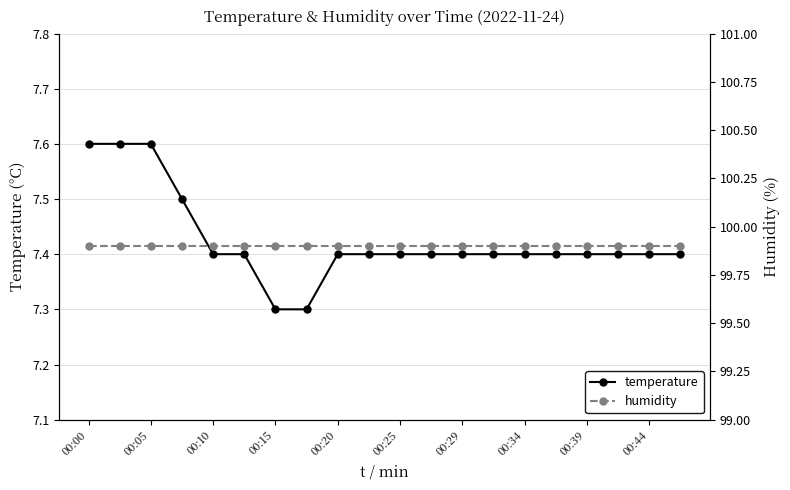

What are all the series names shown in the legend?

temperature, humidity